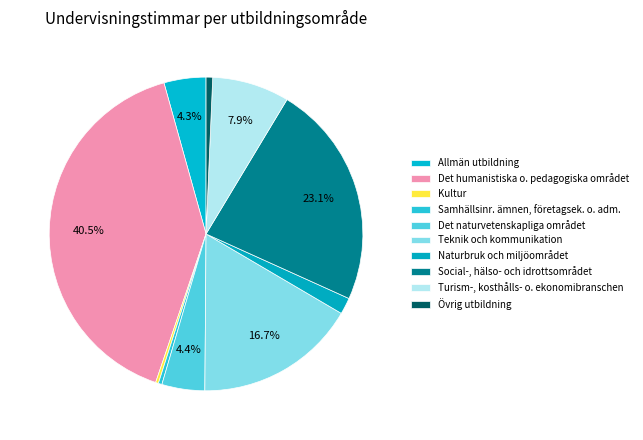

Which category has the smallest portion of the pie?

Kultur